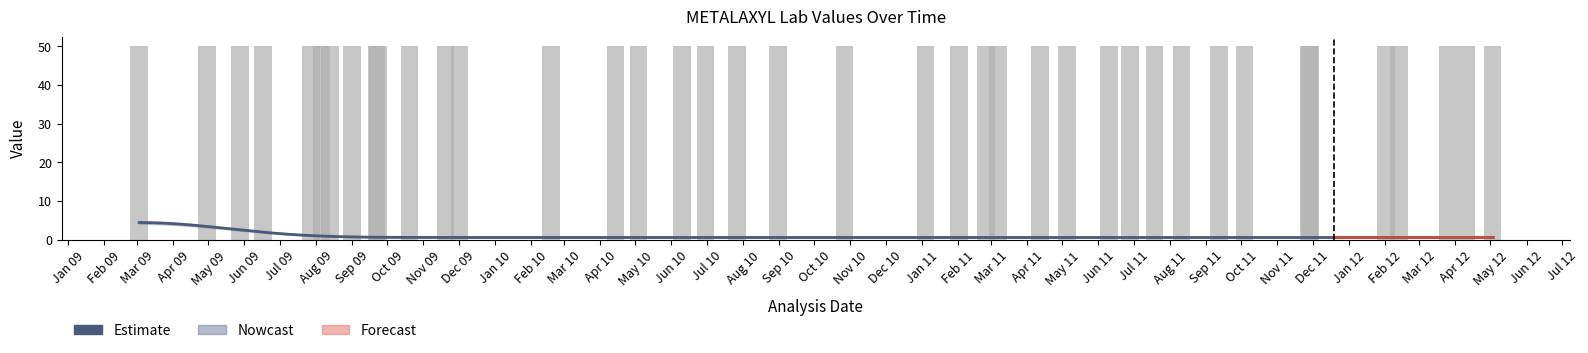

The N series shows 1.0 at 2010-06-10. True or false?

True